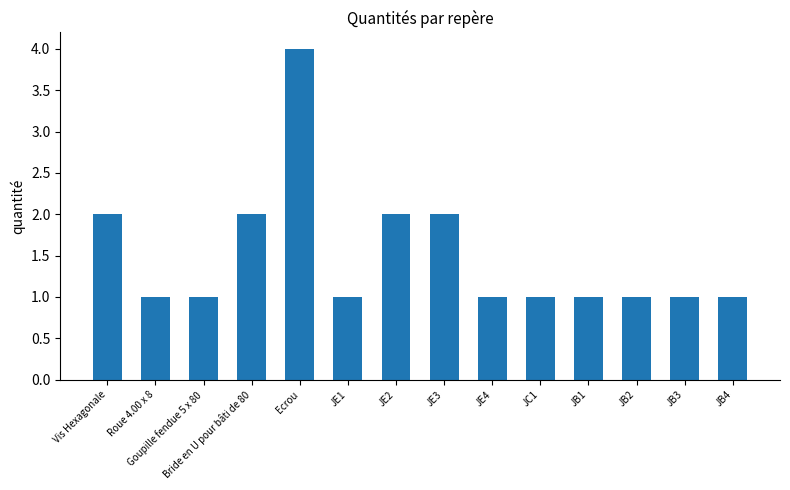

What is the value of the 3rd bar from the left?

1